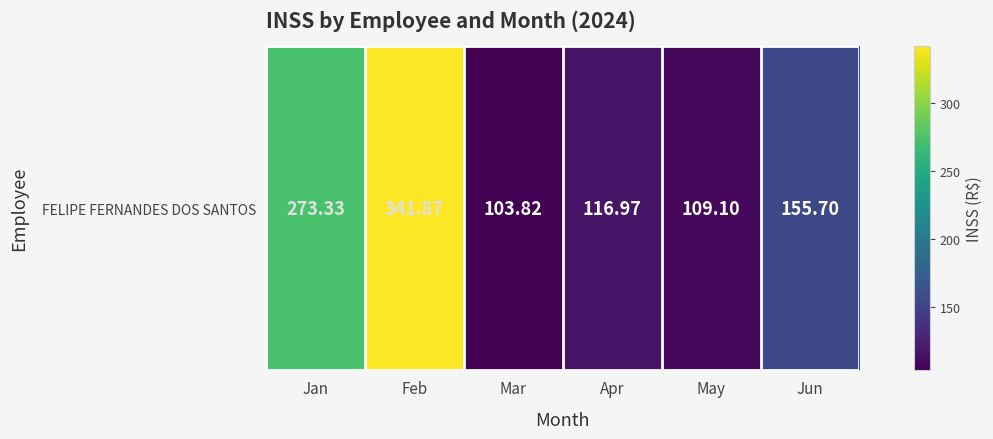

At which category does the chart reach its peak across all series?

Feb